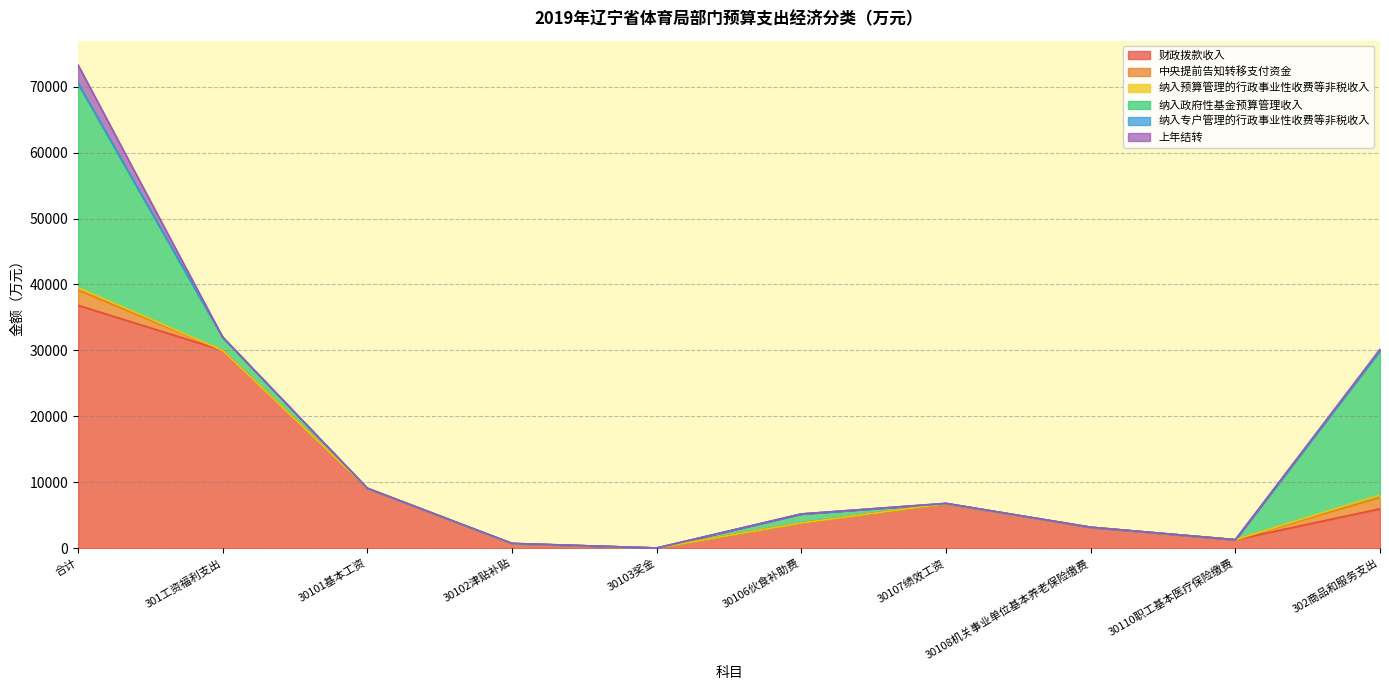

The 上年结转 series shows 0.0 at 30110职工基本医疗保险缴费. True or false?

True